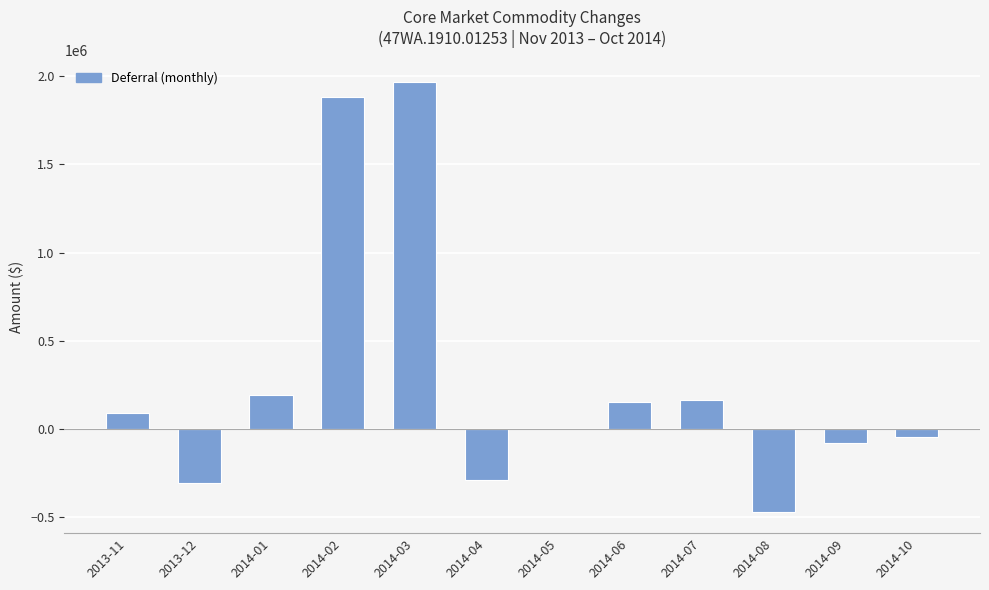

What is the sum of all values?

3285542.5